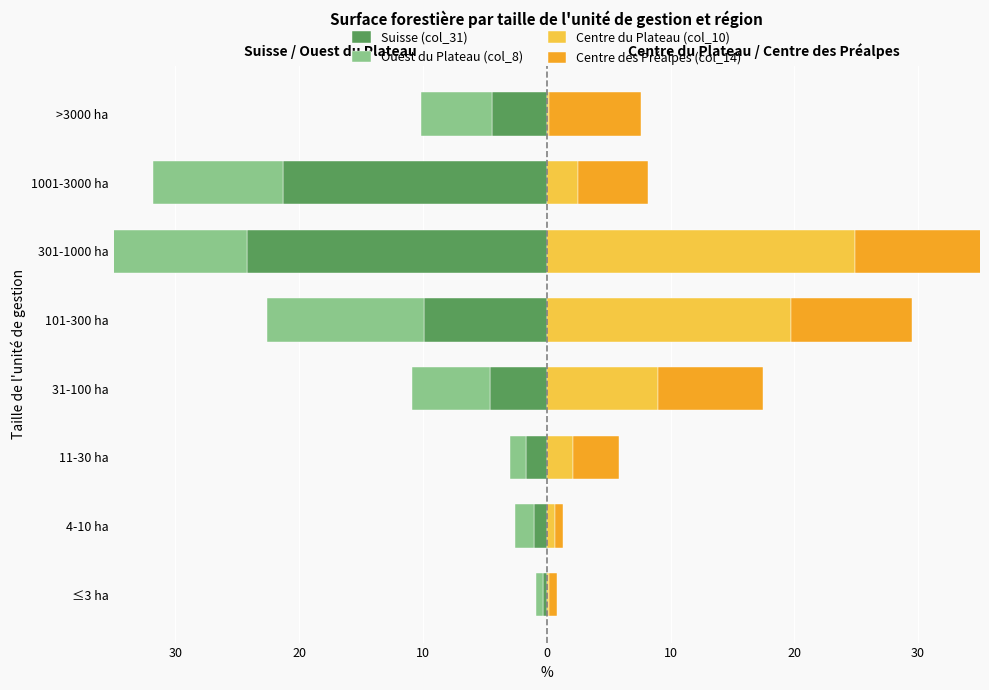

What is the sum of all Centre du Plateau (col_10) values?

59.3